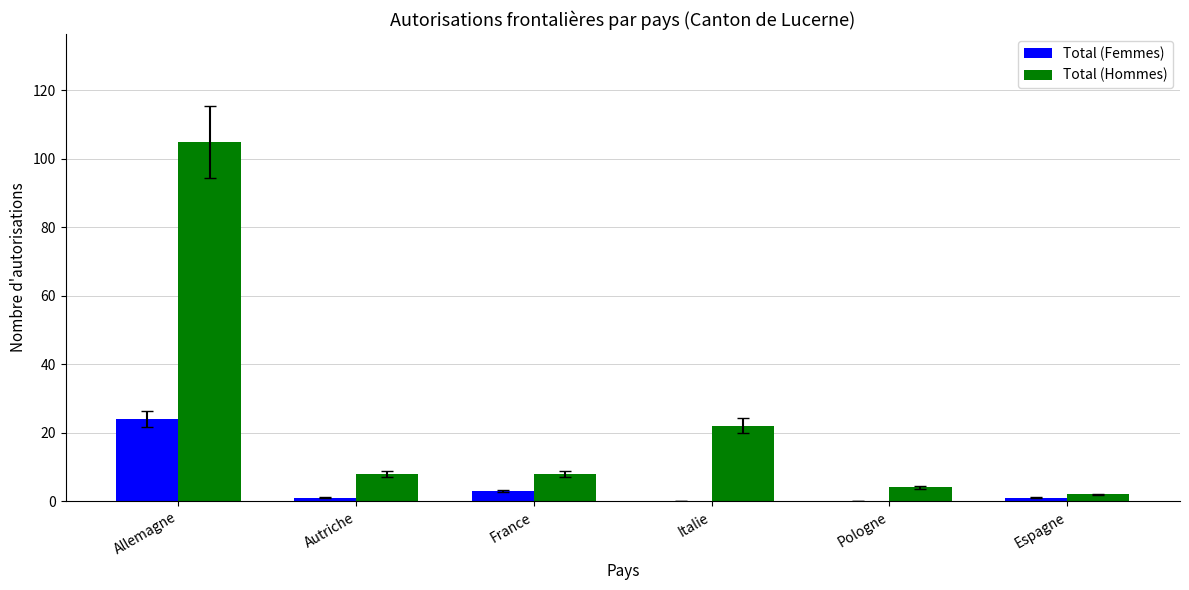

What is the maximum value for Total (Hommes)?

105